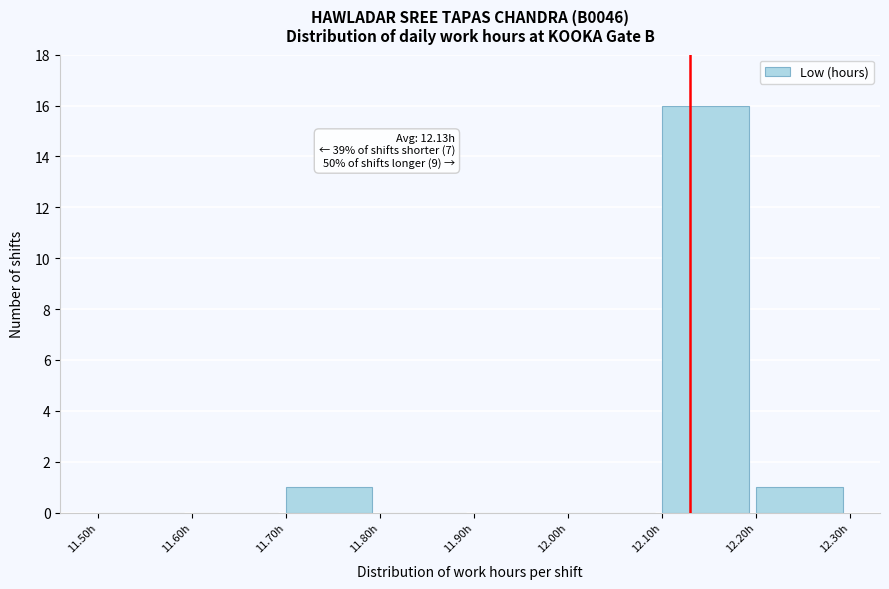

Over which range of the x-axis is the bar tallest?

12.1 to 12.2